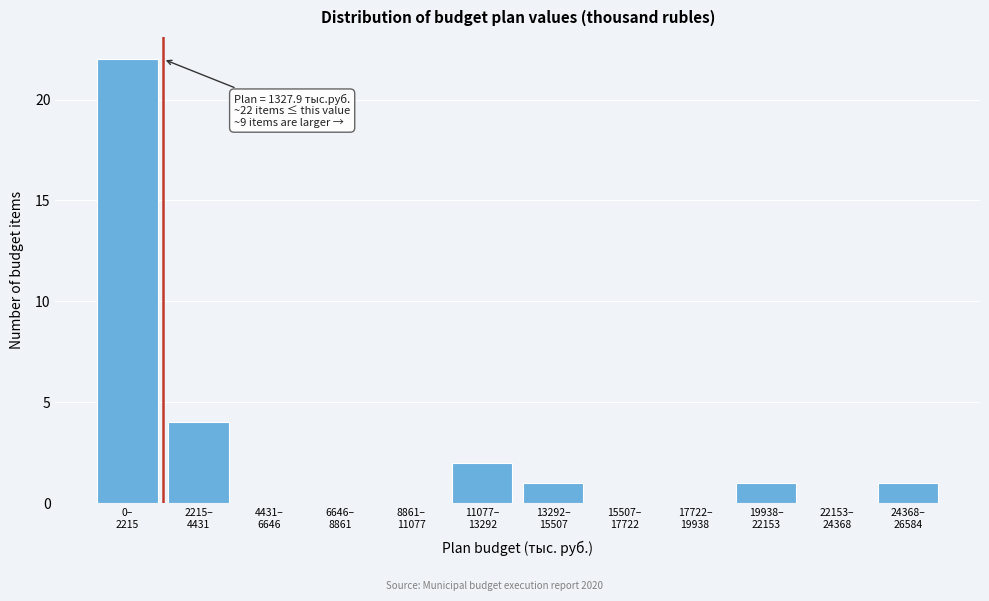

What is the maximum value shown in the chart?

22